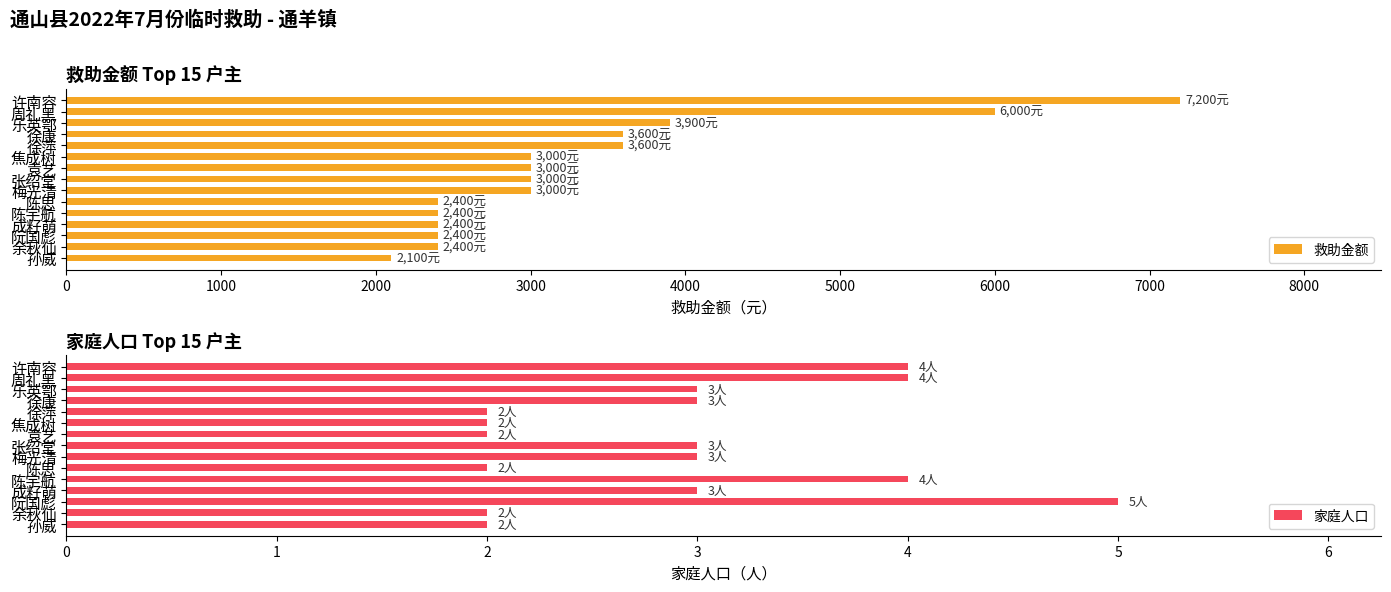

How many data points does each series have?

15